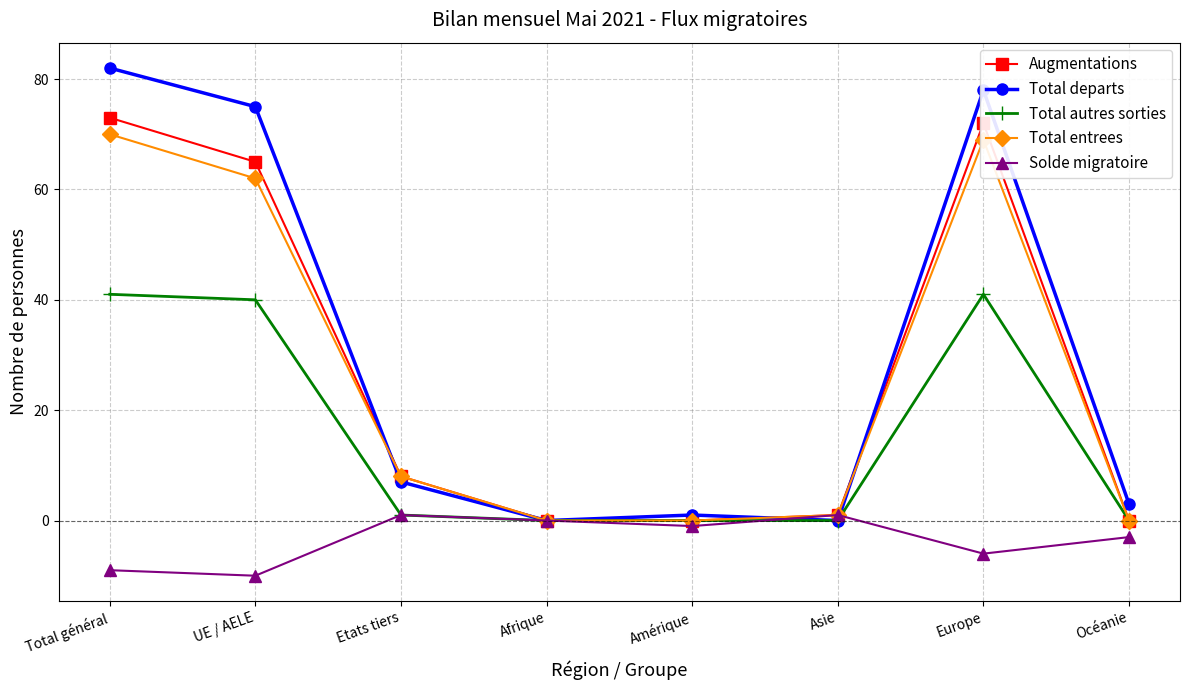

At how many categories does at least one series exceed 22?

3